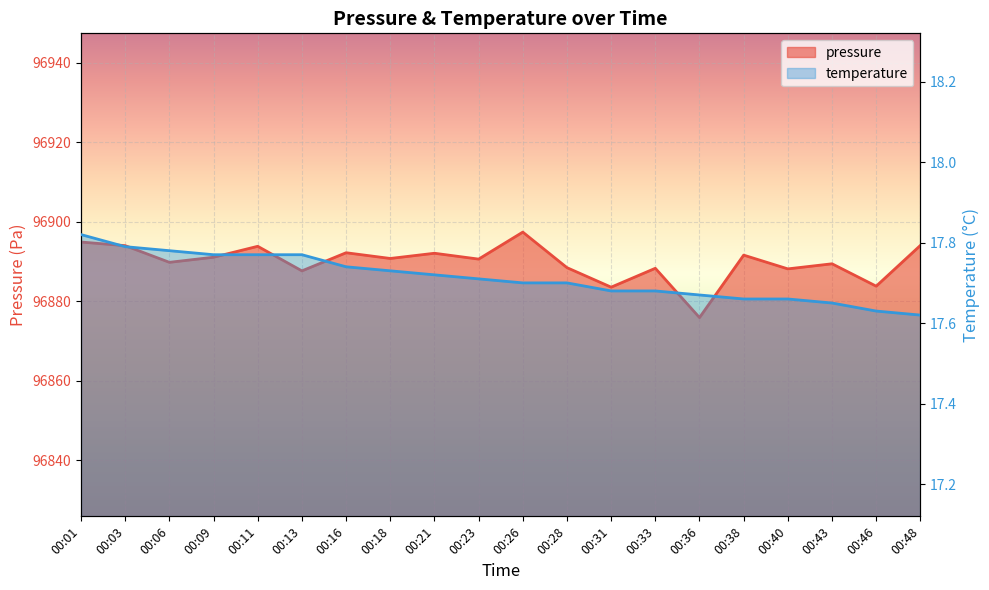

The value of pressure at 00:09 is 96891.1. True or false?

True